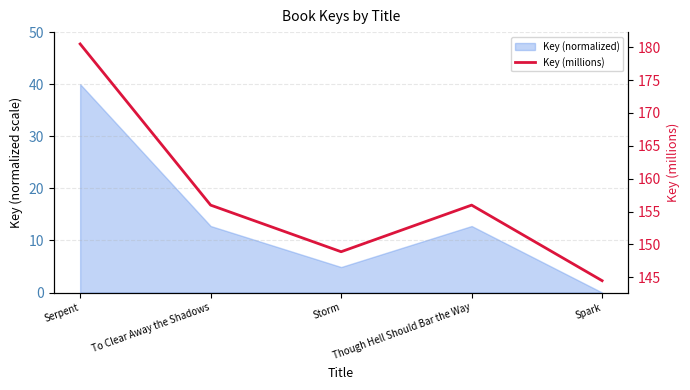

What is the approximate value at Storm?

148.9